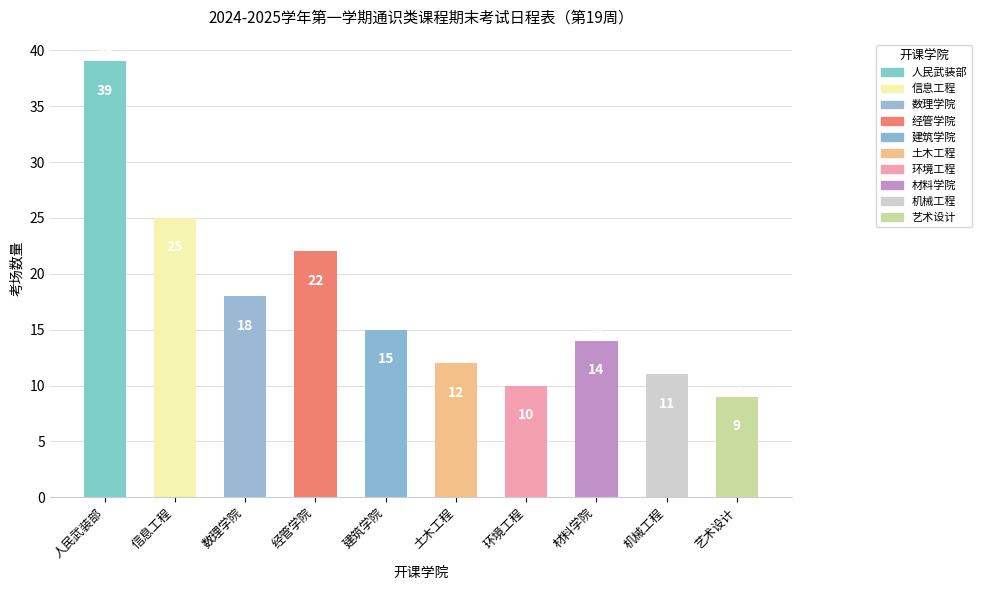

List the labels in order of value, smallest first.

艺术设计, 环境工程, 机械工程, 土木工程, 材料学院, 建筑学院, 数理学院, 经管学院, 信息工程, 人民武装部